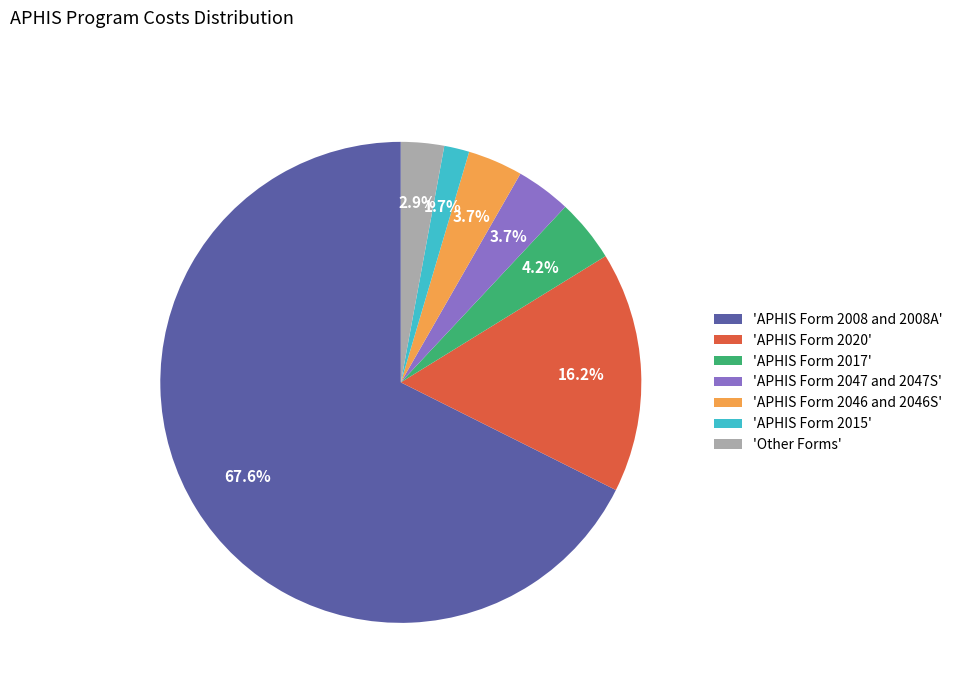

What percentage is NOT represented by 'Other Forms'?

97.1%